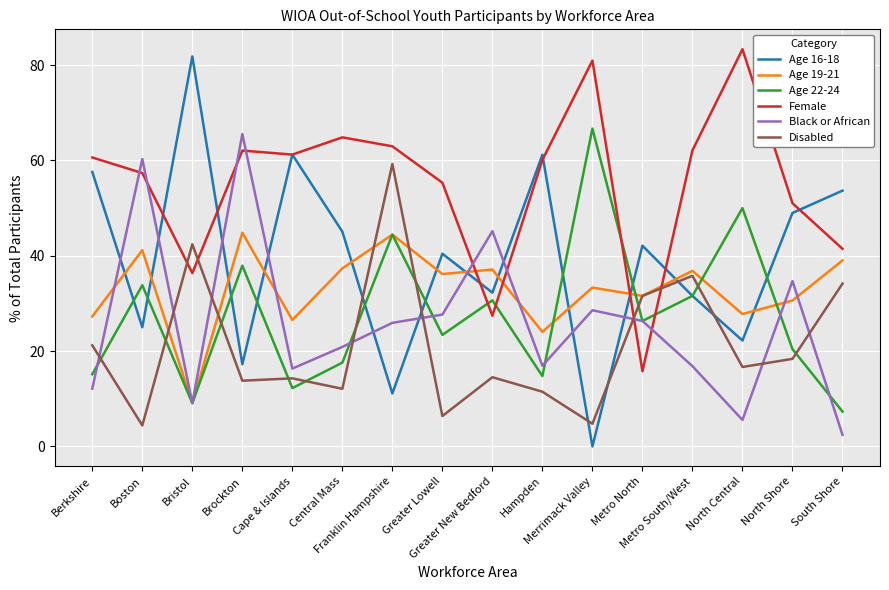

Is it true that Age 19-21 equals 17.8 at Cape & Islands?

False